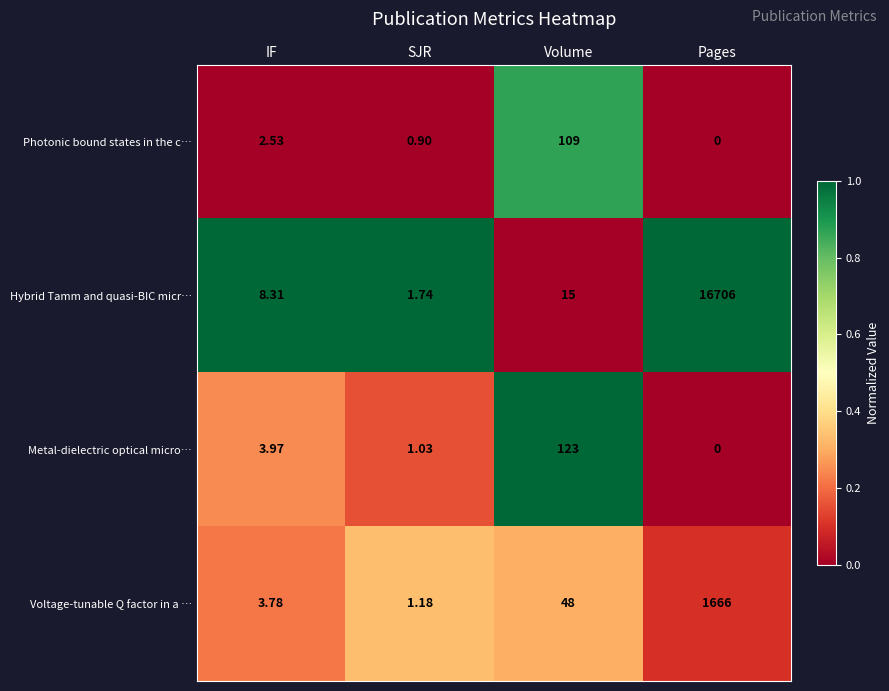

Which series changed the most between IF and Pages?

Hybrid Tamm and quasi-BIC micr…